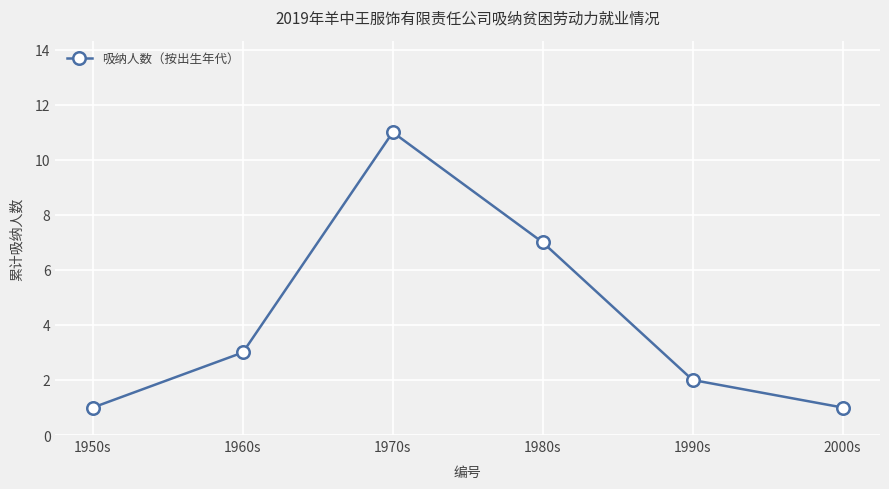

What is the change in value from 1950s to 1960s?

+2